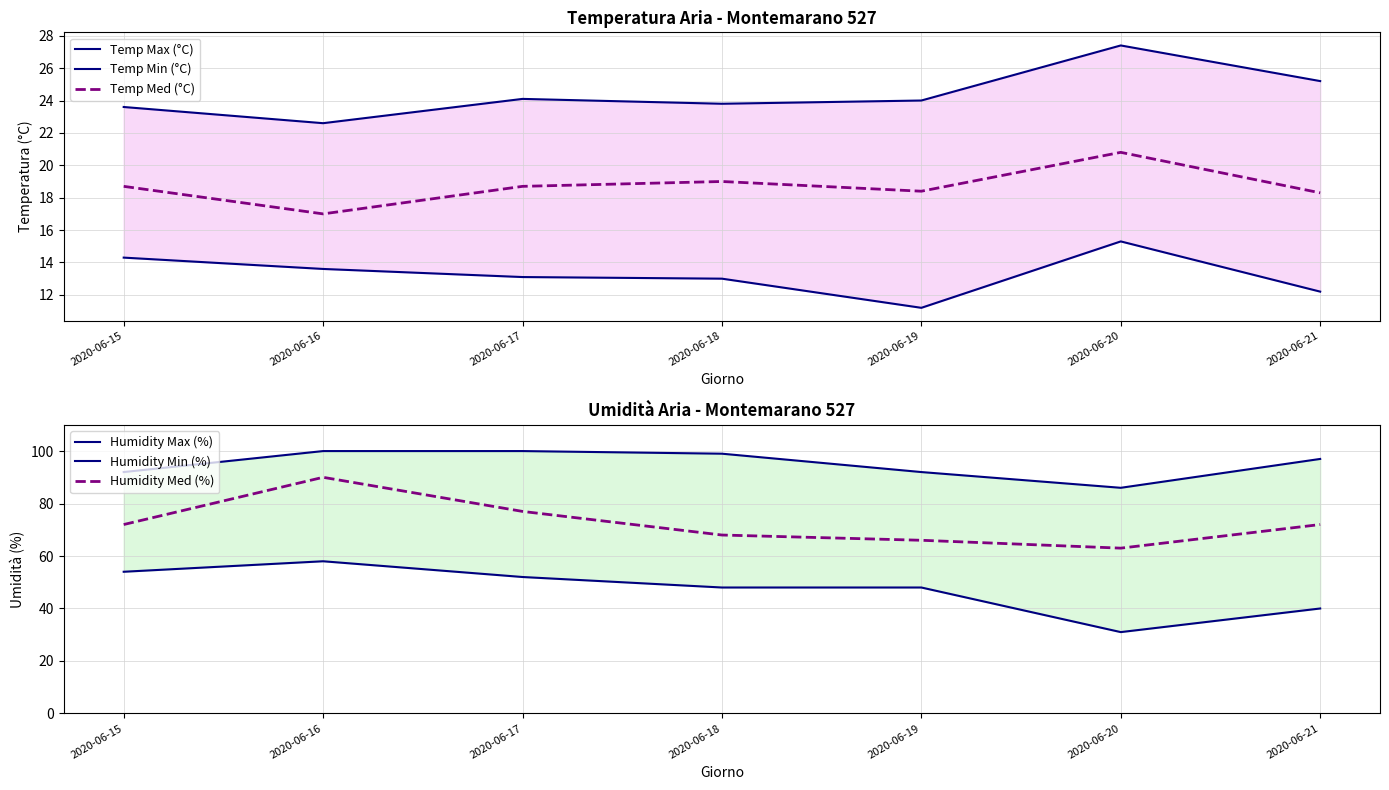

What are all the series names shown in the legend?

Temp Max (°C), Temp Min (°C), Temp Med (°C), Humidity Max (%), Humidity Min (%), Humidity Med (%)